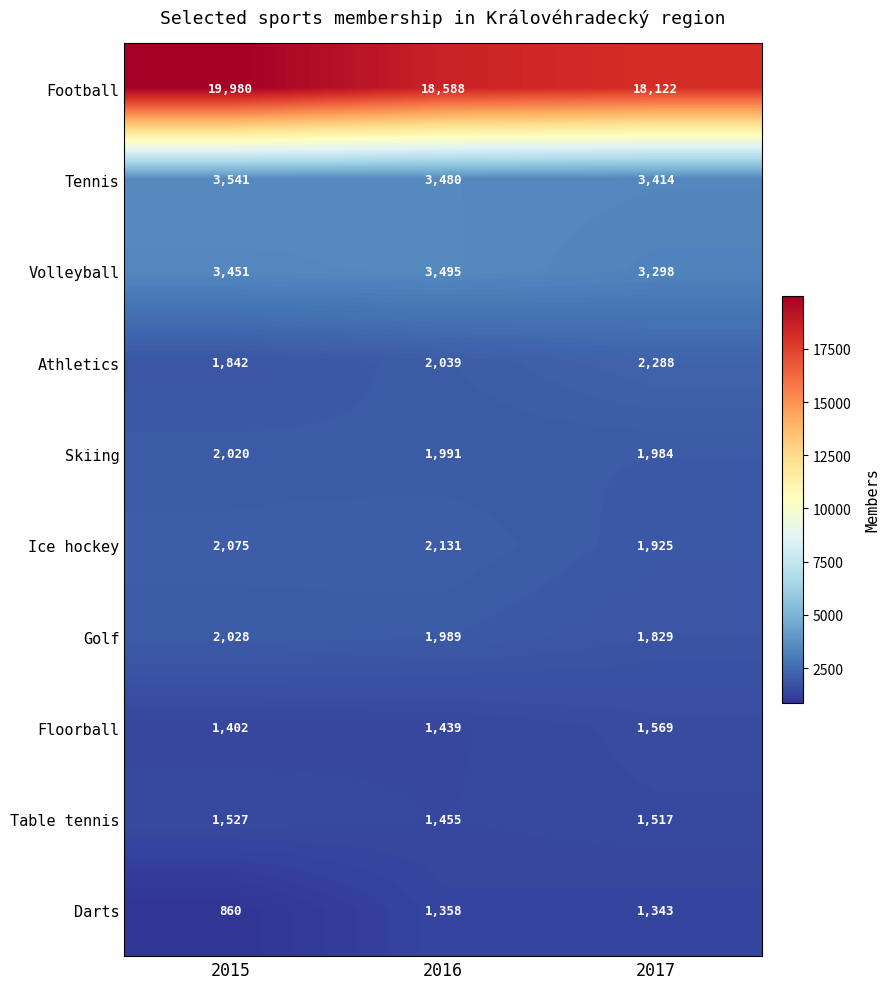

What is the sum of all Tennis values?

10435